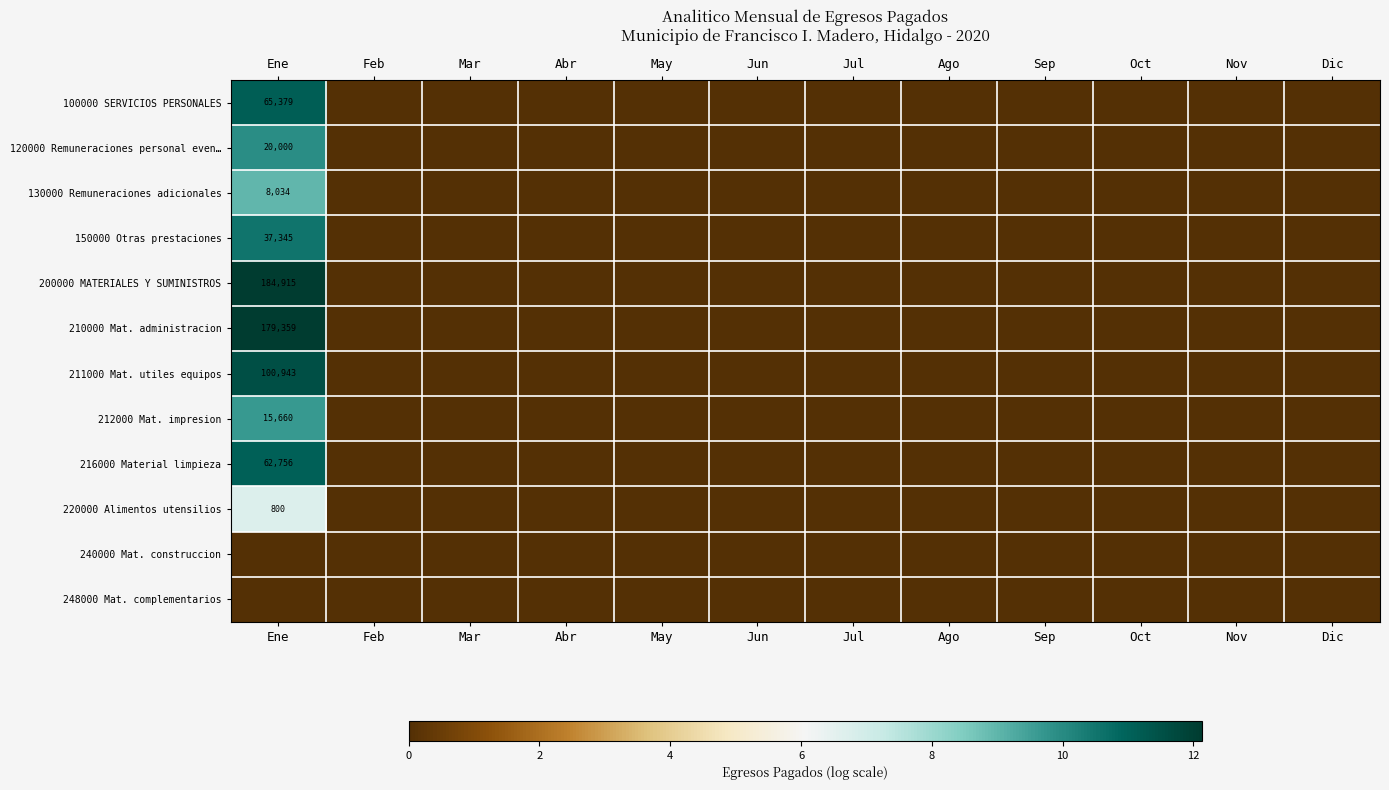

Which series has the largest total across all categories?

200000 MATERIALES Y SUMINISTROS